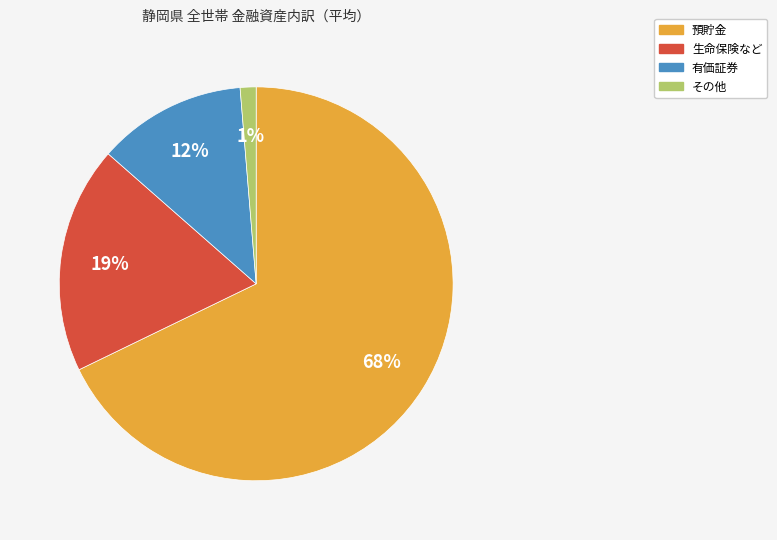

Count the number of slices in the pie.

4